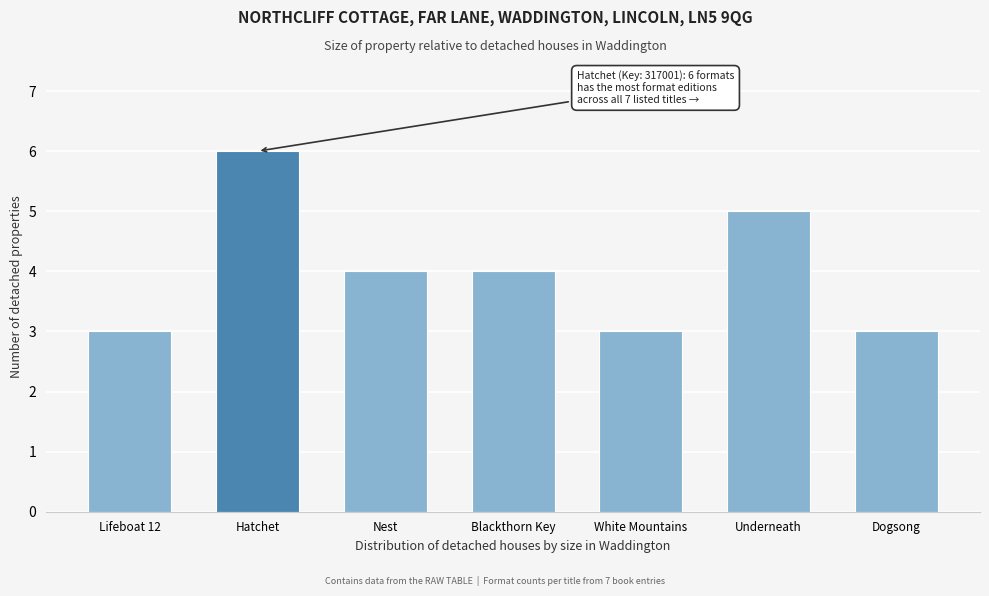

Reading right to left, list all the values displayed in this chart.

3	5	3	4	4	6	3